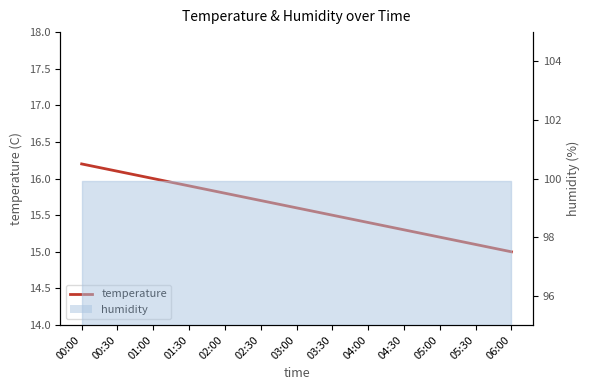

What value does the data have at 02:00?

15.8